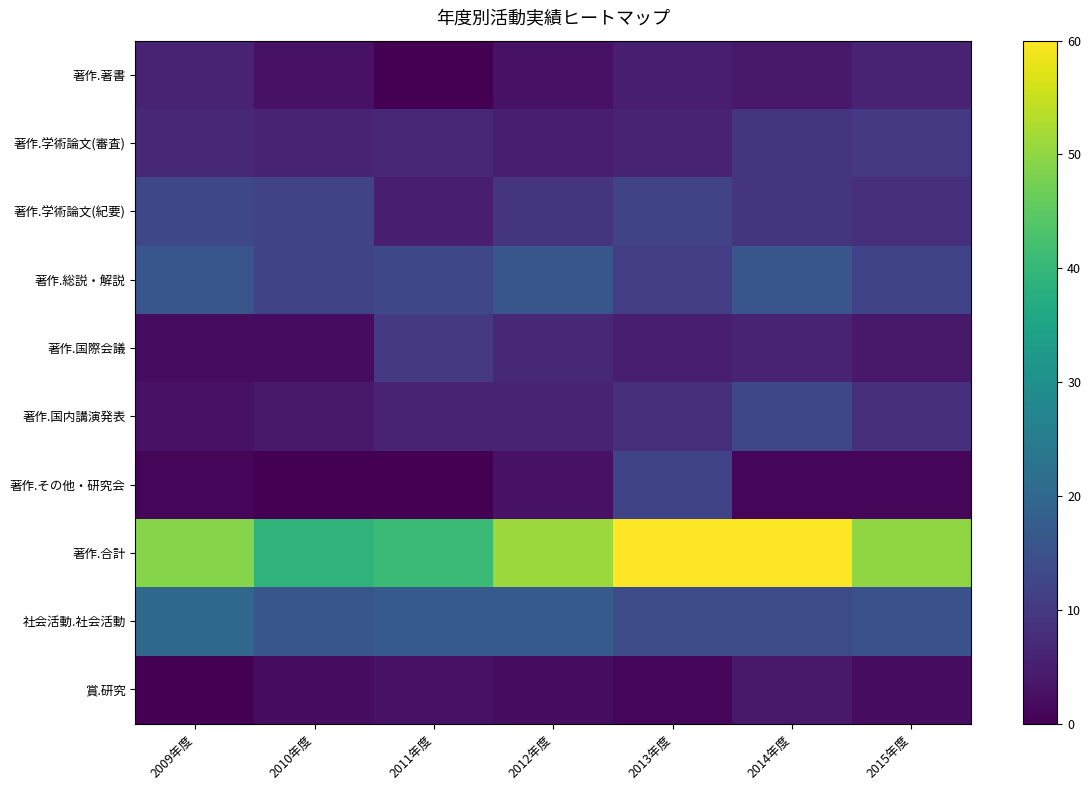

Reading right to left, transcribe all the data shown in this chart.

著作.著書: 2015年度=6	2014年度=4	2013年度=5	2012年度=3	2011年度=0	2010年度=3	2009年度=6
著作.学術論文(審査): 2015年度=10	2014年度=9	2013年度=6	2012年度=5	2011年度=7	2010年度=6	2009年度=7
著作.学術論文(紀要): 2015年度=8	2014年度=9	2013年度=12	2012年度=9	2011年度=5	2010年度=12	2009年度=13
著作.総説・解説: 2015年度=12	2014年度=16	2013年度=11	2012年度=16	2011年度=13	2010年度=12	2009年度=16
著作.国際会議: 2015年度=4	2014年度=6	2013年度=5	2012年度=7	2011年度=10	2010年度=2	2009年度=2
著作.国内講演発表: 2015年度=8	2014年度=13	2013年度=8	2012年度=6	2011年度=6	2010年度=4	2009年度=3
著作.その他・研究会: 2015年度=1	2014年度=1	2013年度=12	2012年度=3	2011年度=0	2010年度=0	2009年度=1
著作.合計: 2015年度=50	2014年度=60	2013年度=60	2012年度=51	2011年度=41	2010年度=39	2009年度=49
社会活動.社会活動: 2015年度=15	2014年度=14	2013年度=14	2012年度=17	2011年度=17	2010年度=16	2009年度=20
賞.研究: 2015年度=2	2014年度=4	2013年度=1	2012年度=2	2011年度=3	2010年度=2	2009年度=0